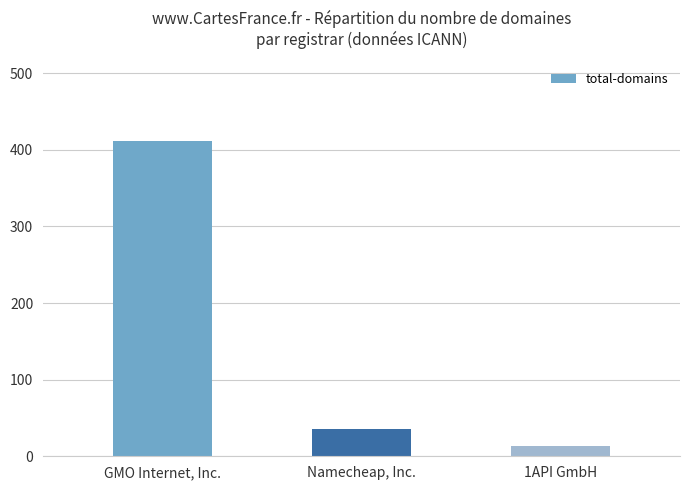

At which label is the value closest to 212?

Namecheap, Inc.